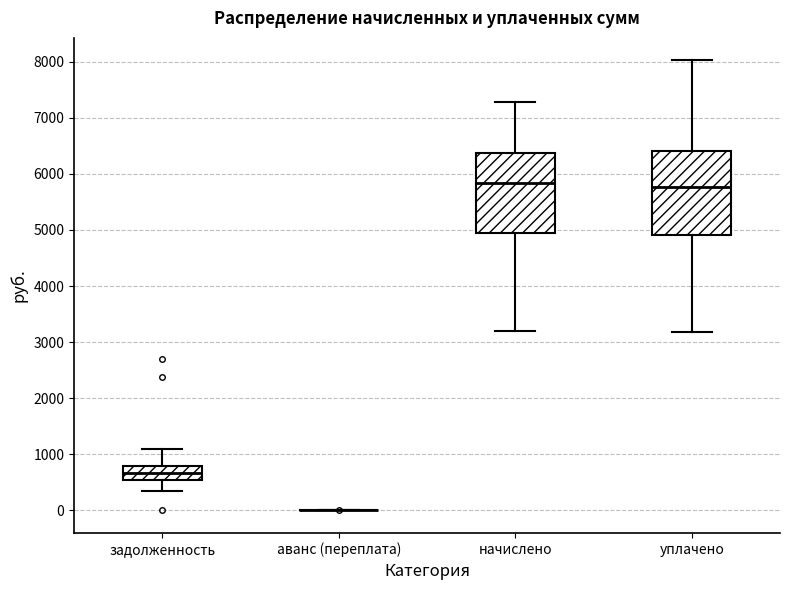

Reading left to right, transcribe this box plot: for each box, give where its median line is, the range the box spans, and where its two whiskers end, as read against the y-axis. The values are not printed on the chart, so give them approximately, as read against the axis.

задолженность: median 700, box 500 to 800, whiskers 400 to 1100
аванс (переплата): box collapsed to a line at 0, whiskers 0 to 0
начислено: median 5800, box 4900 to 6400, whiskers 3200 to 7300
уплачено: median 5800, box 4900 to 6400, whiskers 3200 to 8000